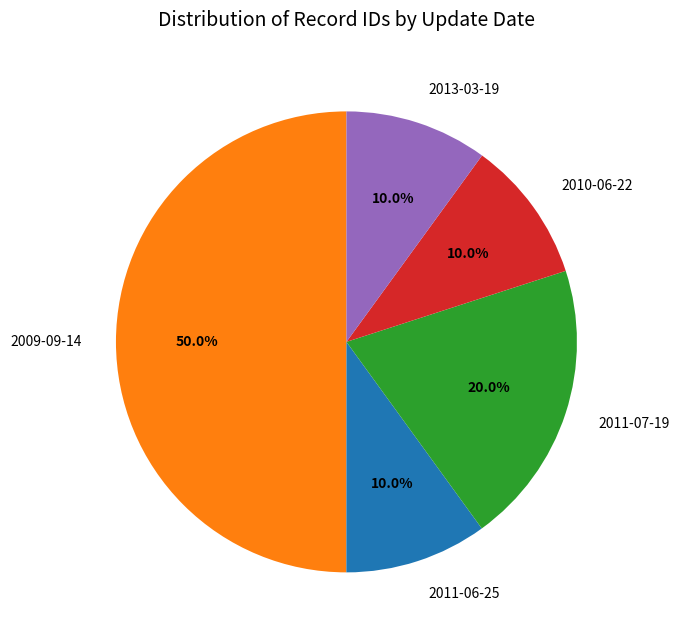

What percentage is the 2011-06-25 slice, to the nearest percent?

10%